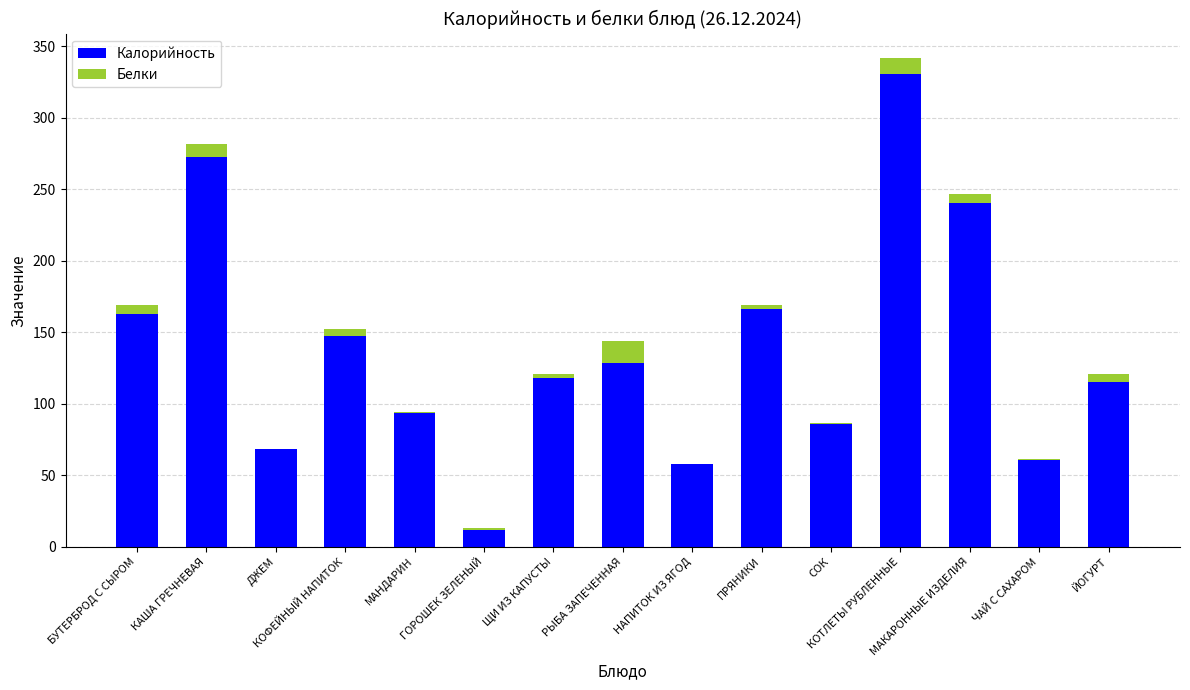

Read the Калорийность value at ЧАЙ С САХАРОМ.

61.1